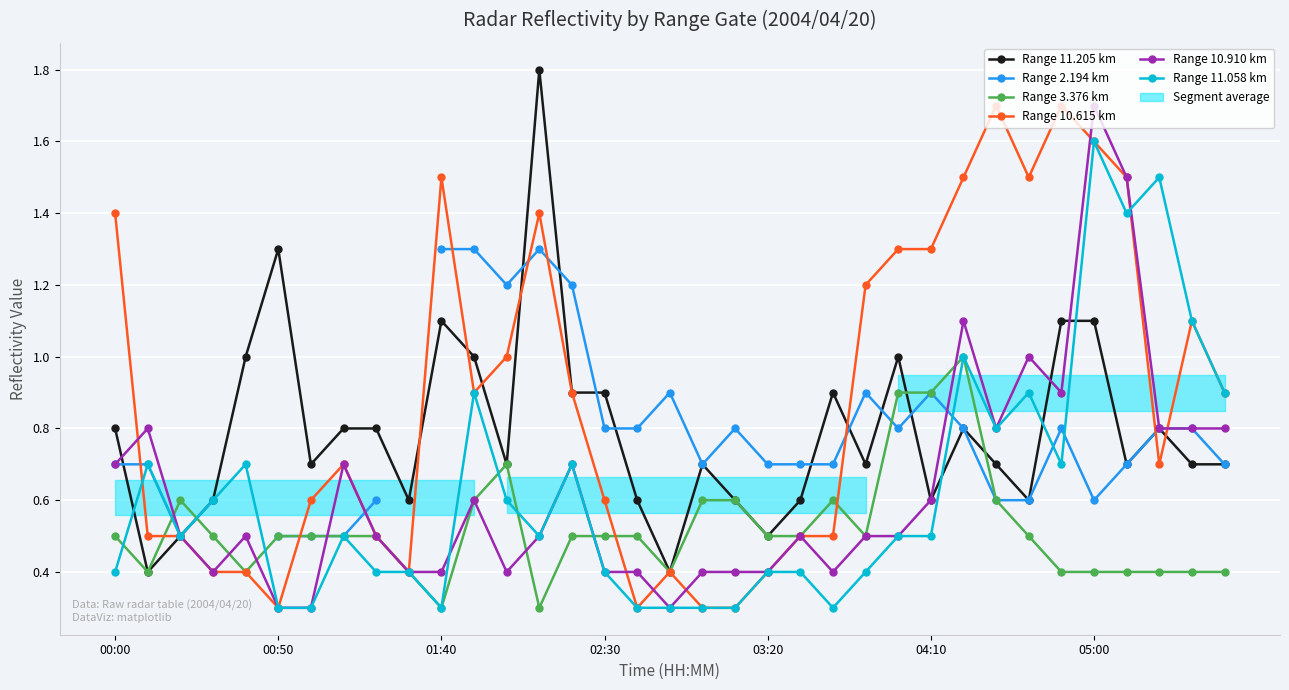

What value does the Range 10.910 km series have at 14?

0.7